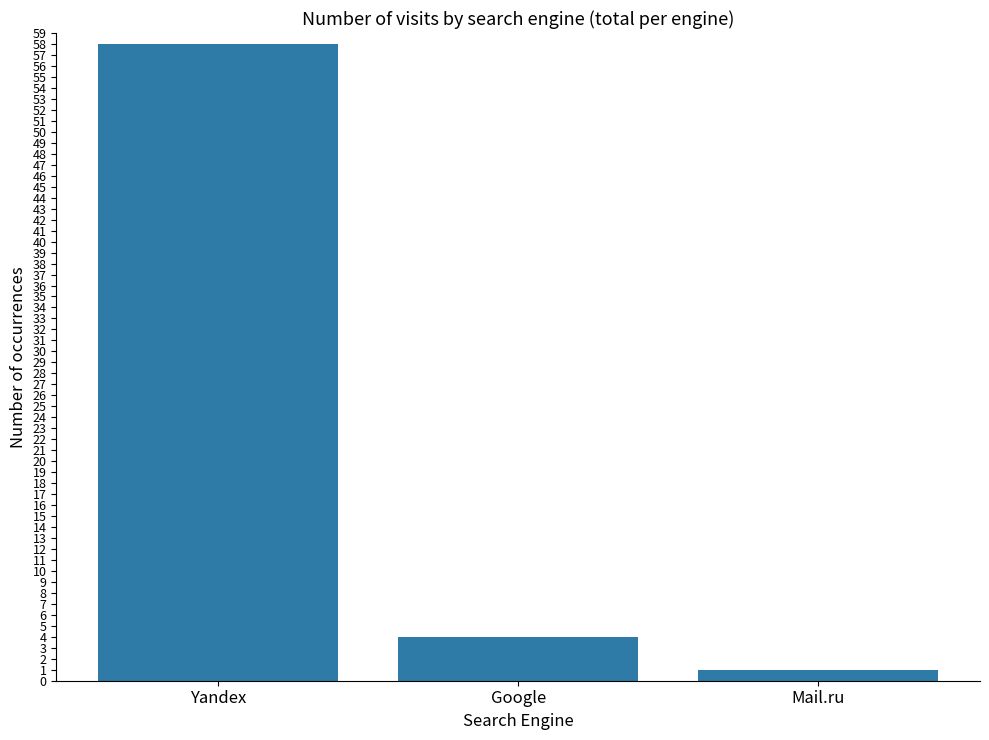

True or false: the data shows 16 at Yandex.

False